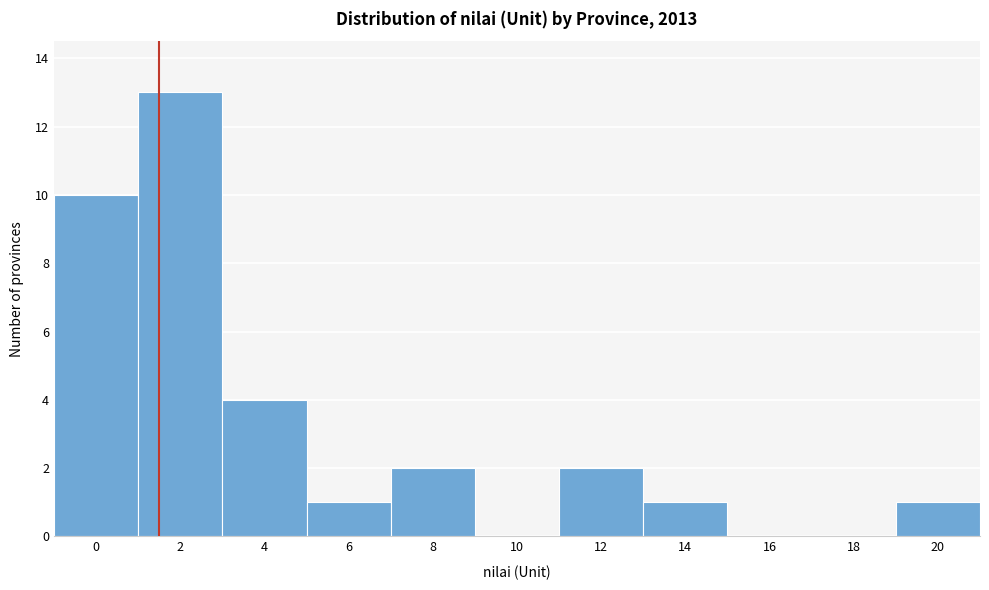

Reading right to left, extract all data points from this chart.

20=1	18=0	16=0	14=1	12=2	10=0	8=2	6=1	4=4	2=13	0=10